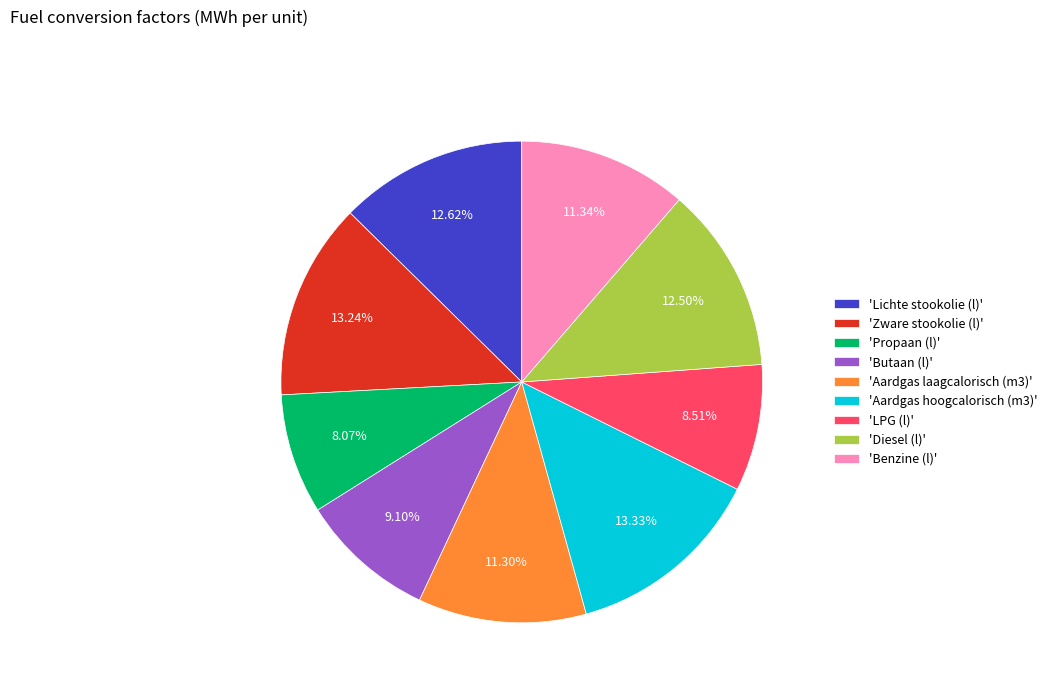

To the nearest percent, what is the average slice percentage?

11%